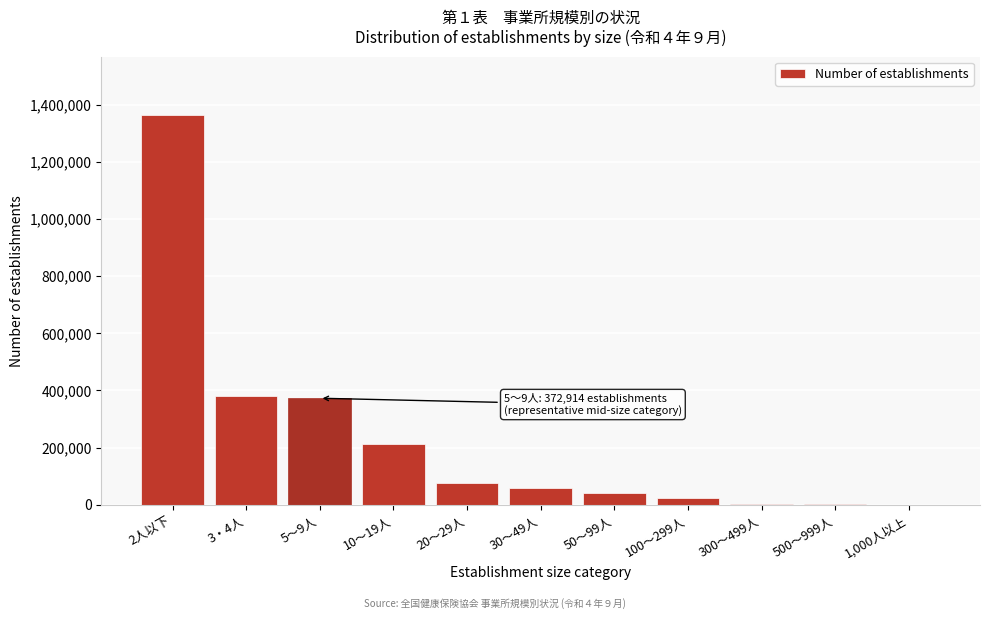

What is the sum of all values?

2539352